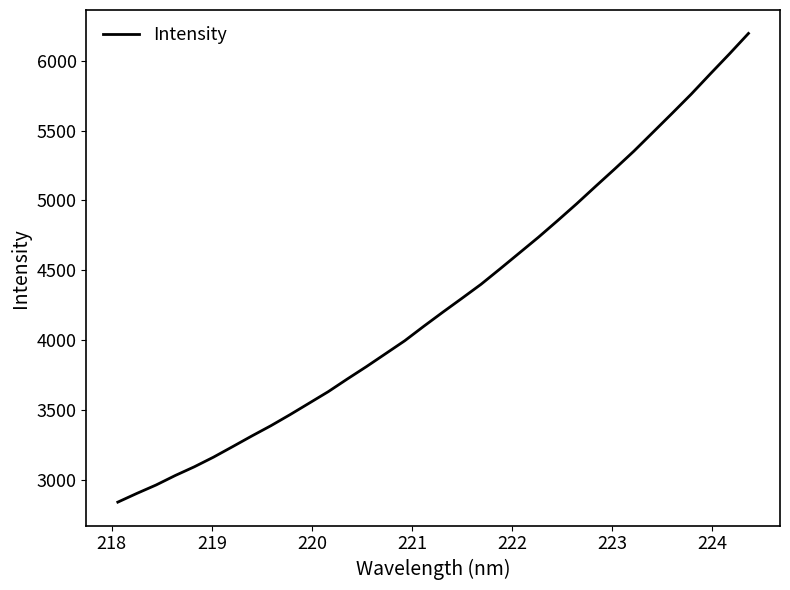

Does the chart have visible grid lines?

No